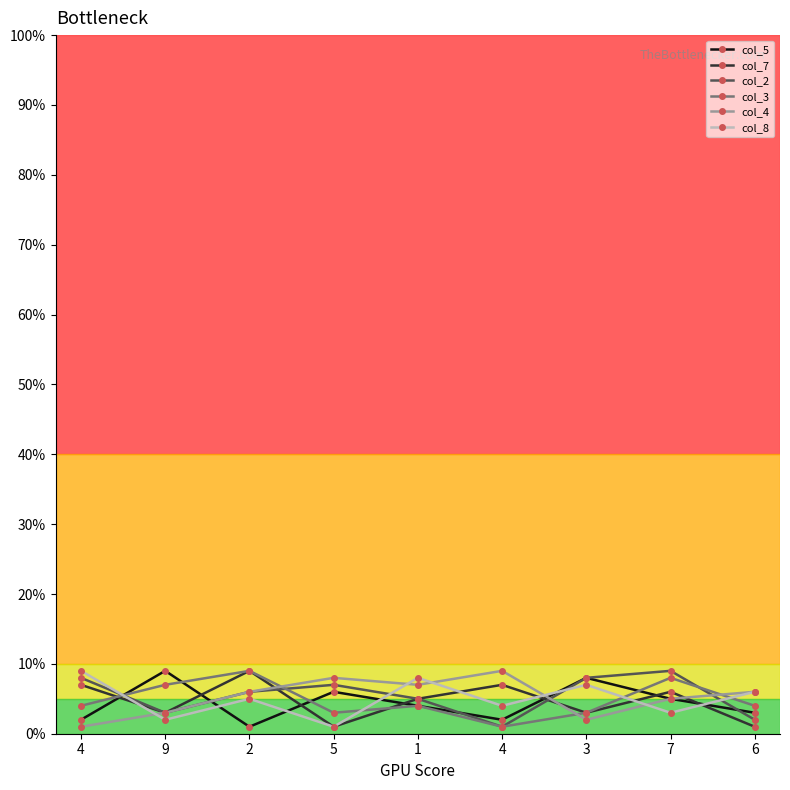

Which category has the highest value in the col_5 series?

9